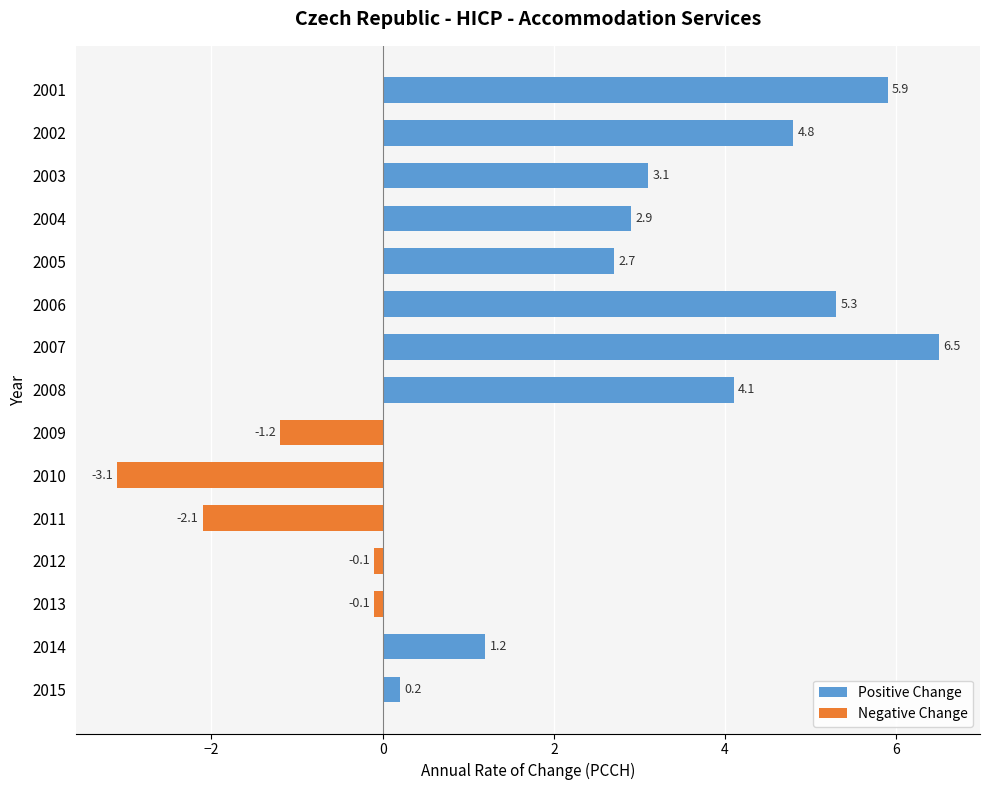

What is the sum of all Positive Change values?

36.7